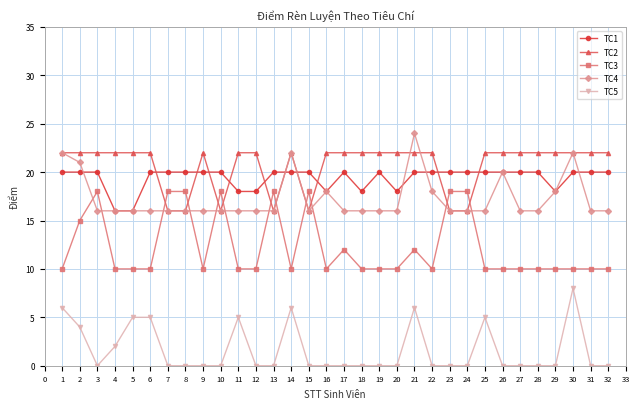

True or false: TC5 has more than 0 interior local peaks.

True